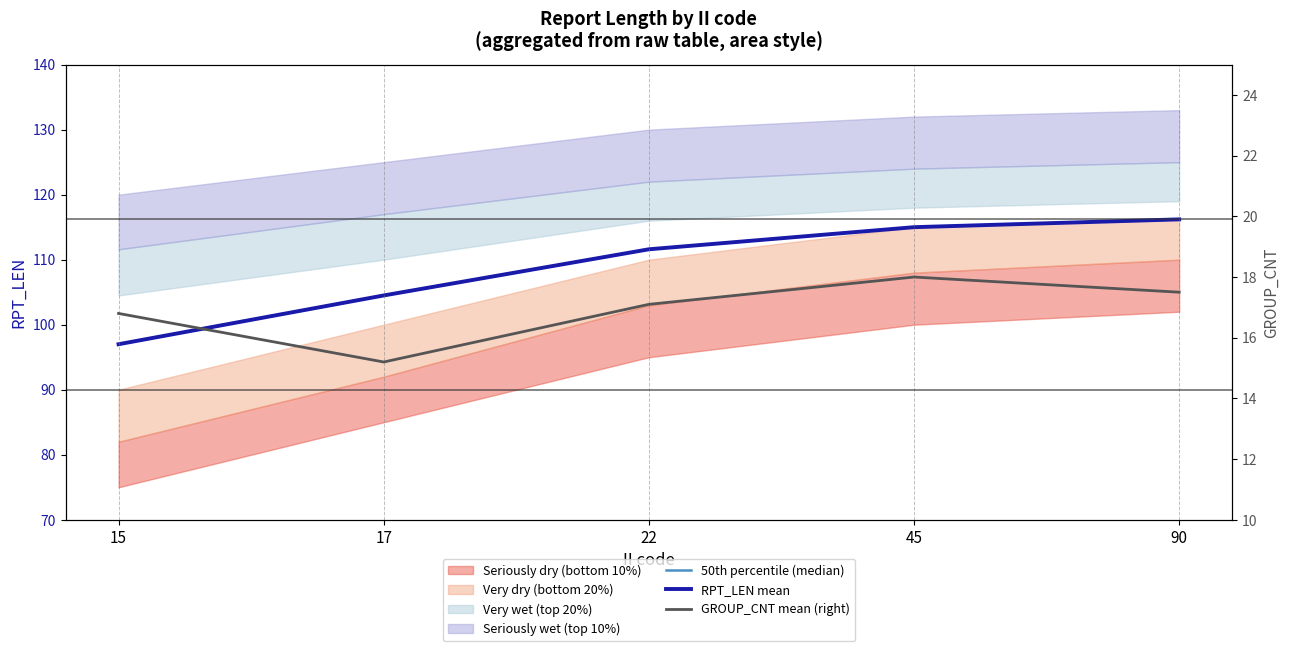

What is the difference between the maximum and minimum values in the GROUP_CNT mean (right) series?

2.8